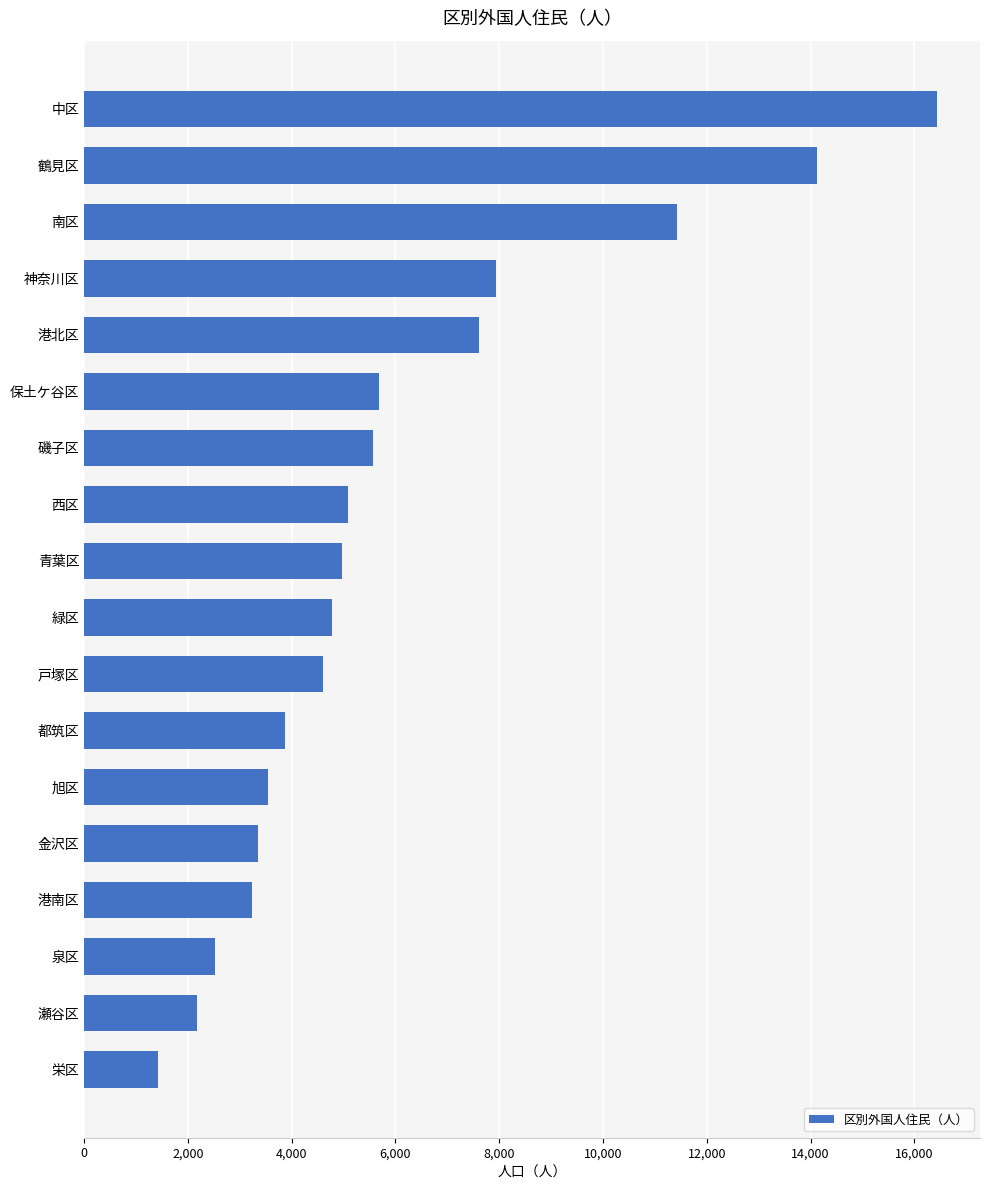

What is the change in value from 瀬谷区 to 青葉区?

+2797